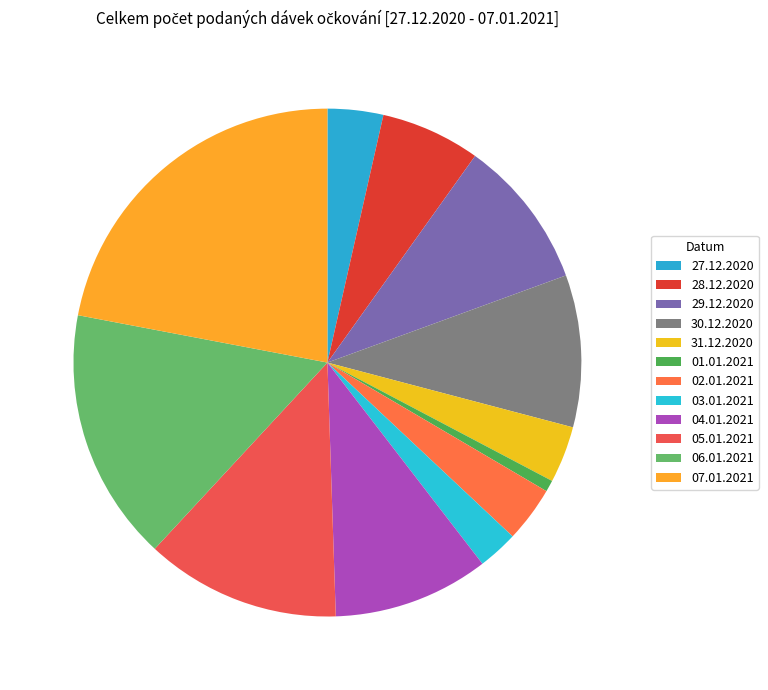

How many slices are in this pie chart?

12